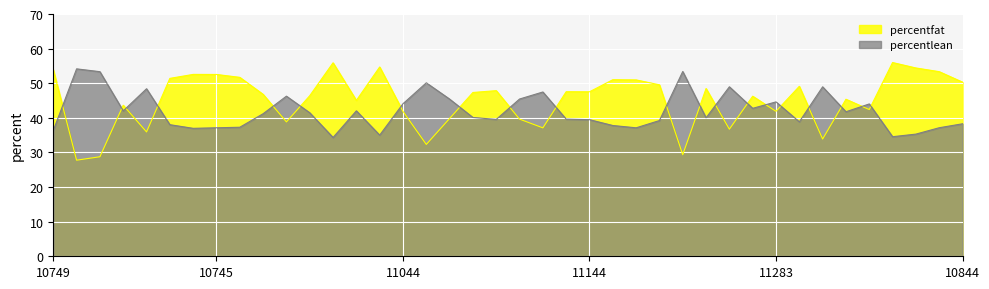

How many values in the percentfat series exceed 47?

20